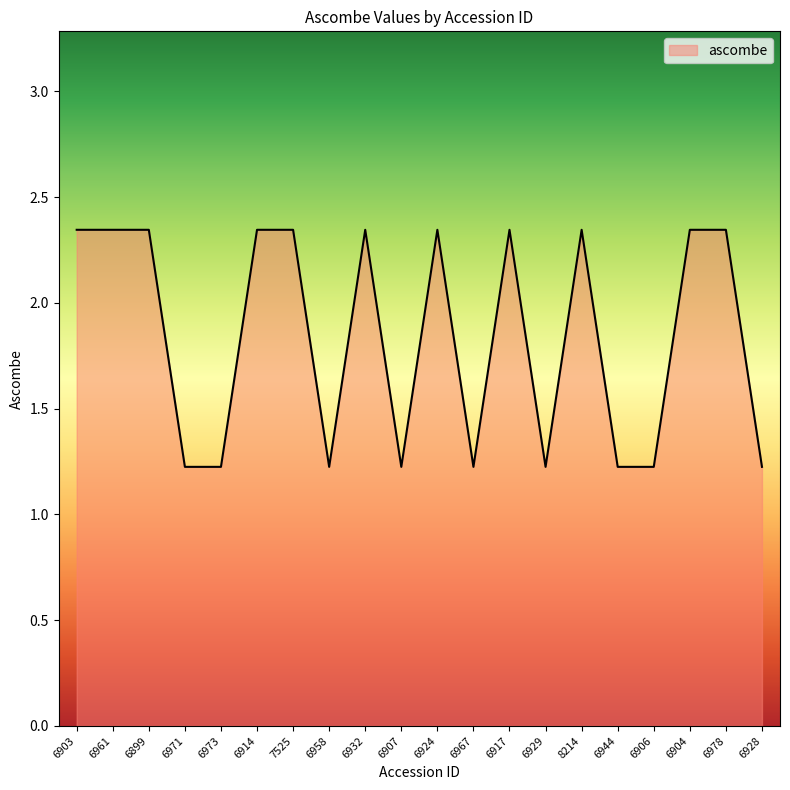

What position from the left is 6928?

20